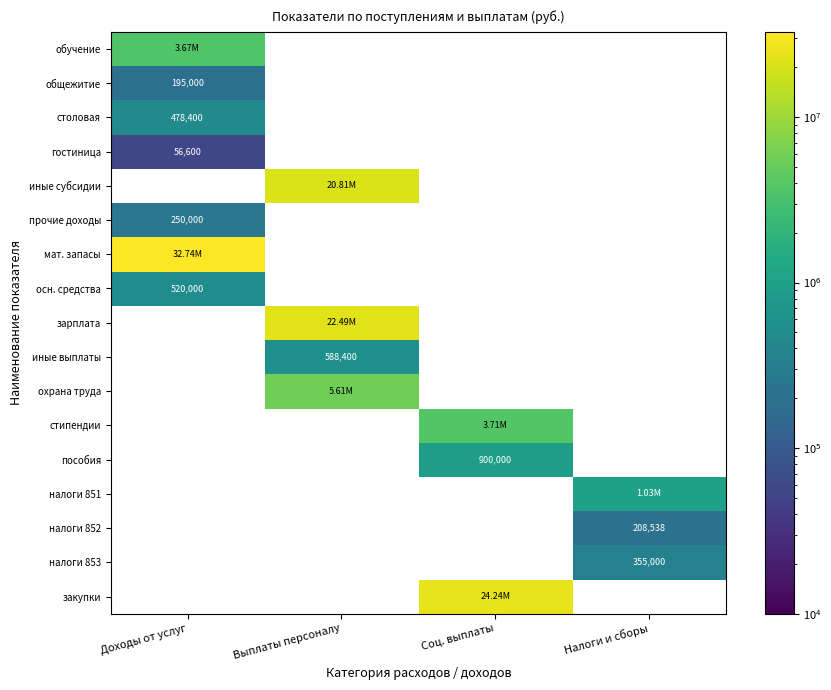

Rank the series by their maximum value, from lowest to highest.

гостиница, общежитие, прочие доходы, столовая, обучение, иные субсидии, осн. средства, мат. запасы, зарплата, иные выплаты, охрана труда, стипендии, пособия, налоги 851, налоги 852, налоги 853, закупки